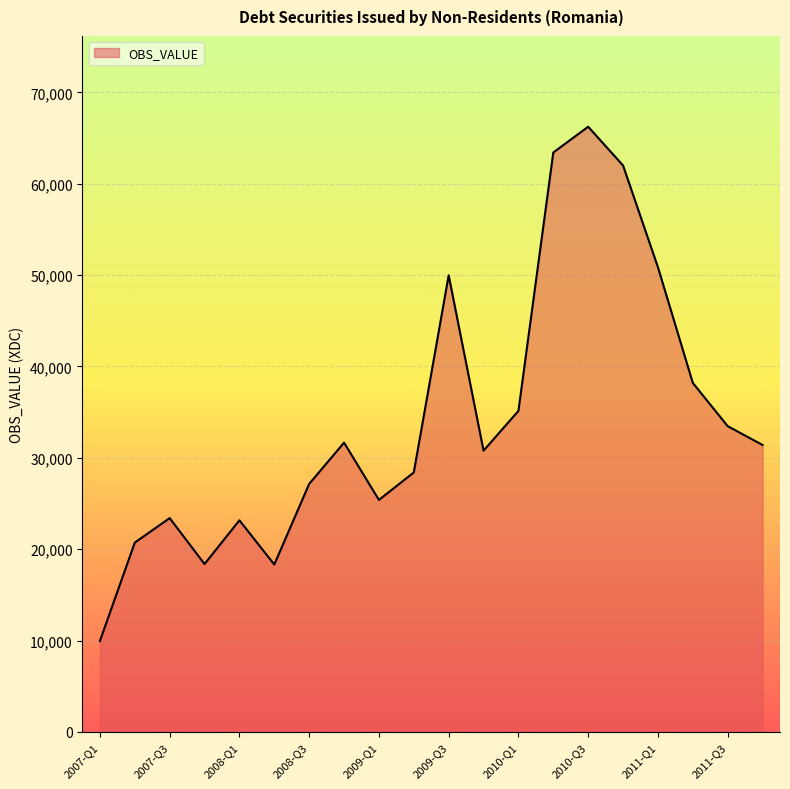

What is the smallest value displayed?

9944.8